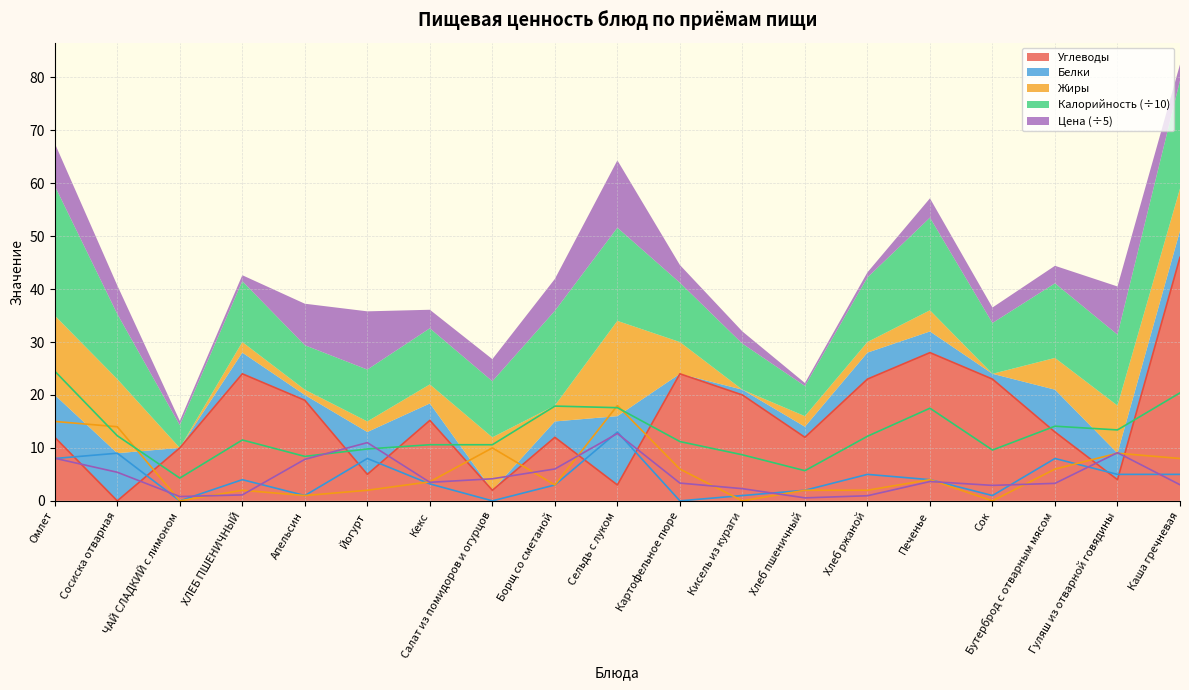

Which label corresponds to the smallest value in the chart?

Сосиска отварная